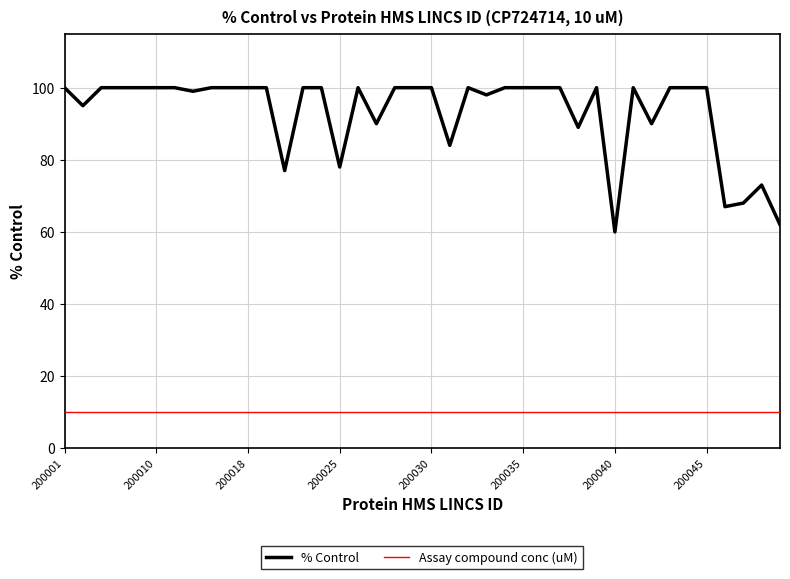

True or false: Assay compound conc (uM) and % Control intersect in this chart.

False